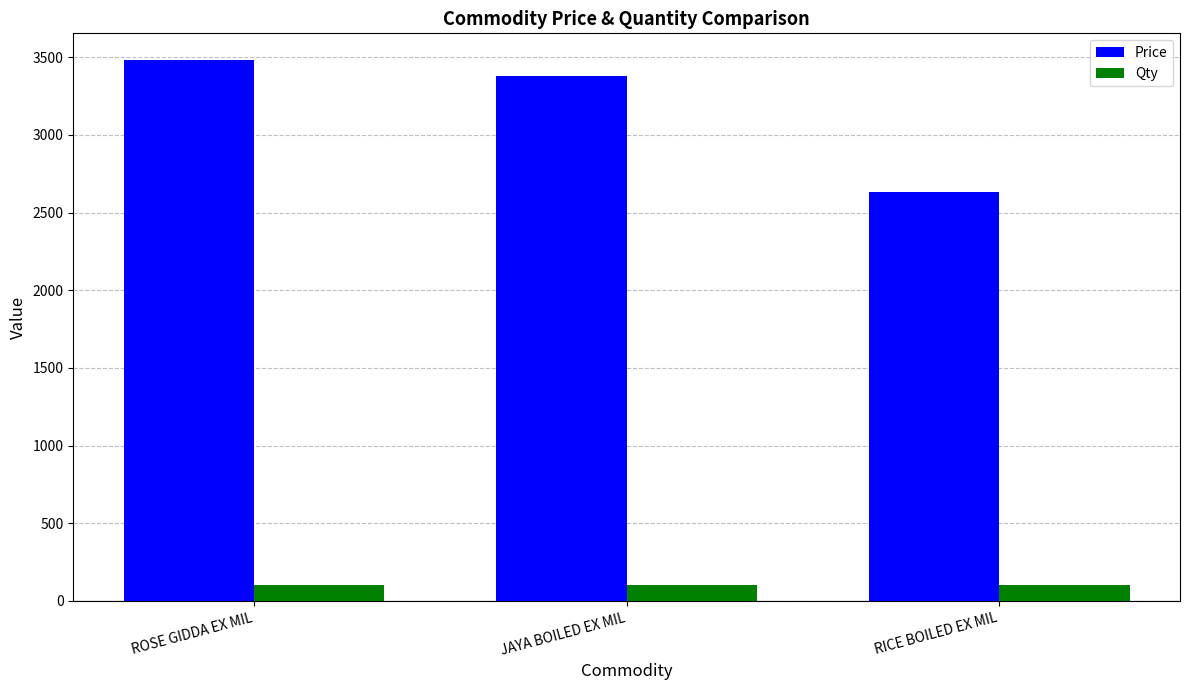

Reading right to left, transcribe all the data shown in this chart.

Price: RICE BOILED EX MIL=2630	JAYA BOILED EX MIL=3380	ROSE GIDDA EX MIL=3480
Qty: RICE BOILED EX MIL=100	JAYA BOILED EX MIL=100	ROSE GIDDA EX MIL=100